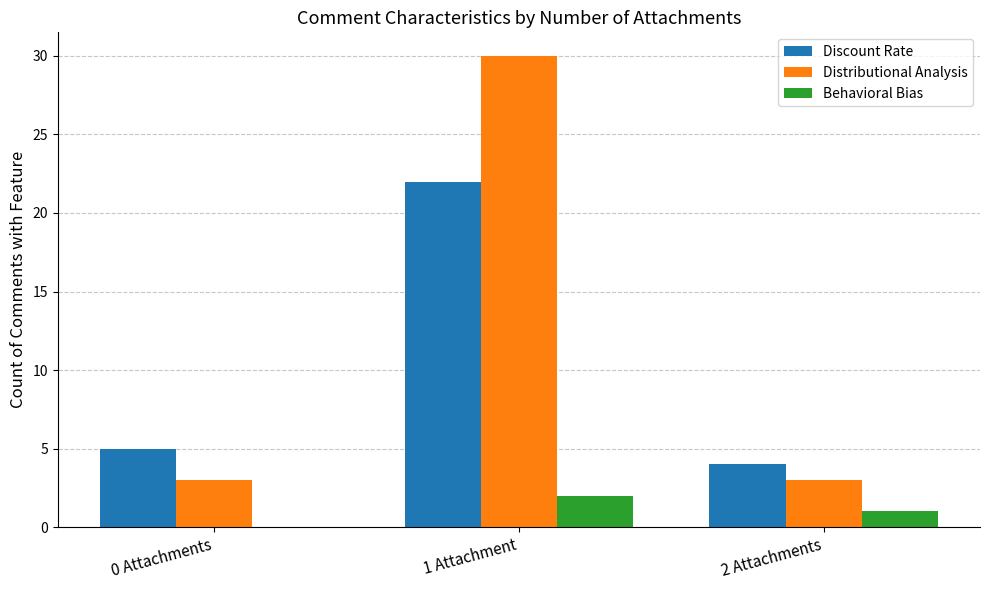

What is the sum of all Distributional Analysis values?

36